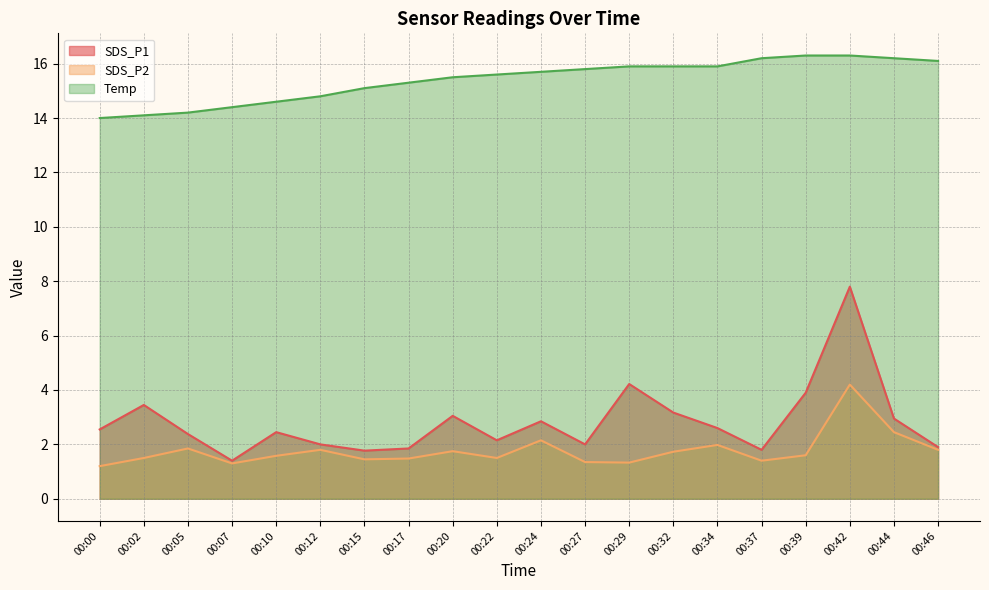

What is the difference between the highest and lowest values at 00:10?

13.0